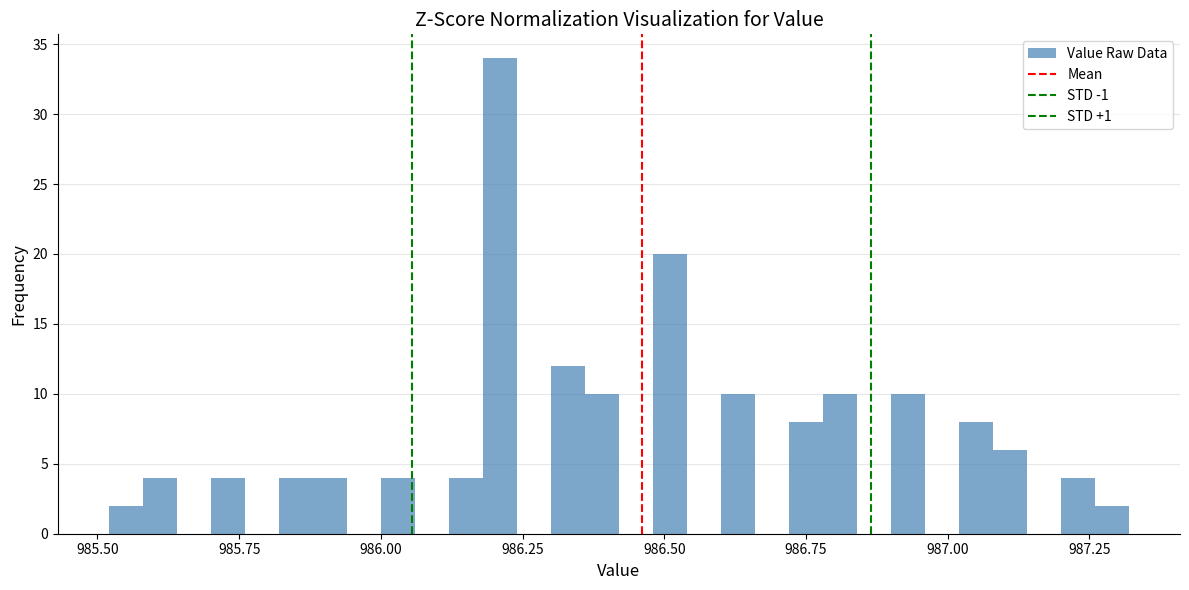

Read against the x-axis, roughly where is the centre of the tallest bar?

986.20